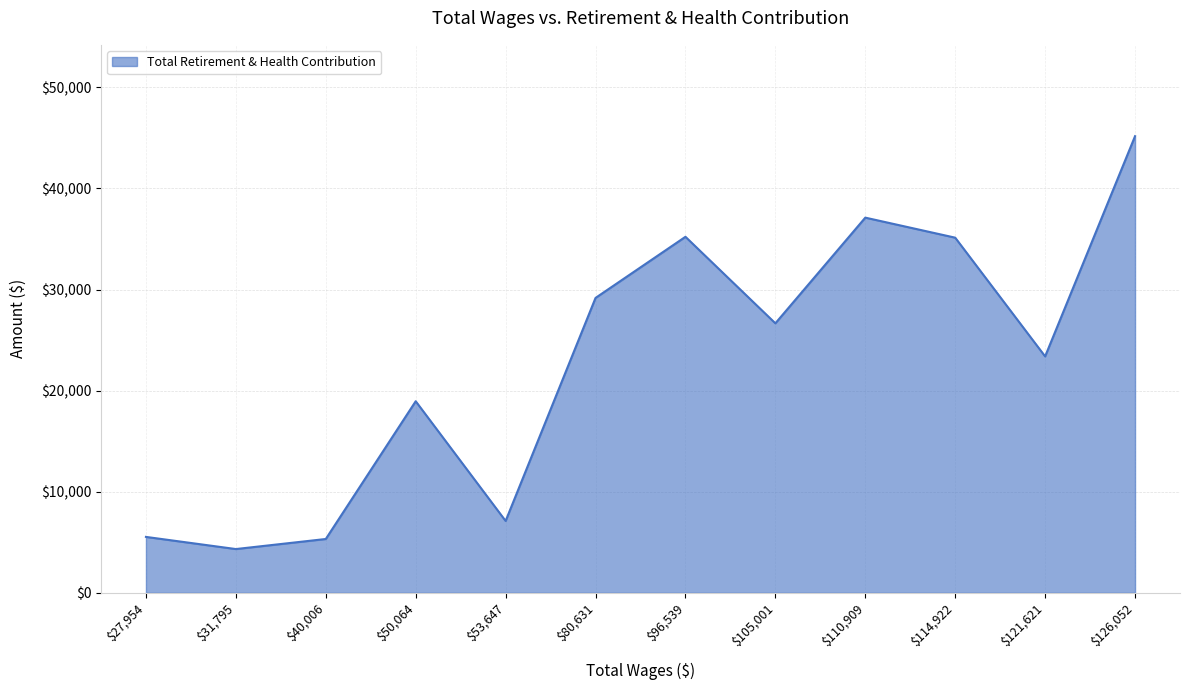

Where does the data first go above 26659?

$80,631